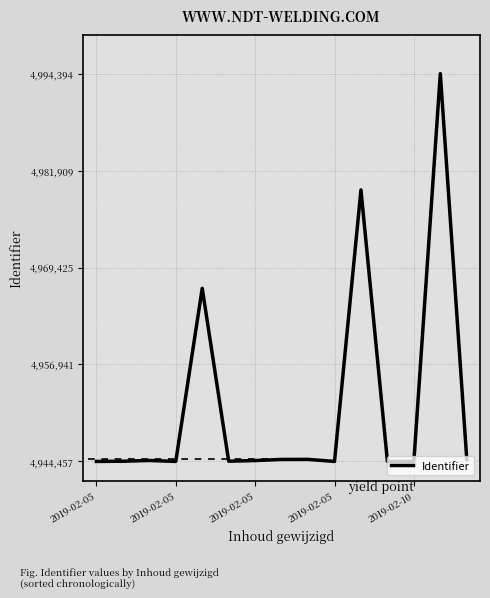

True or false: the data has more than 0 interior local peaks.

True